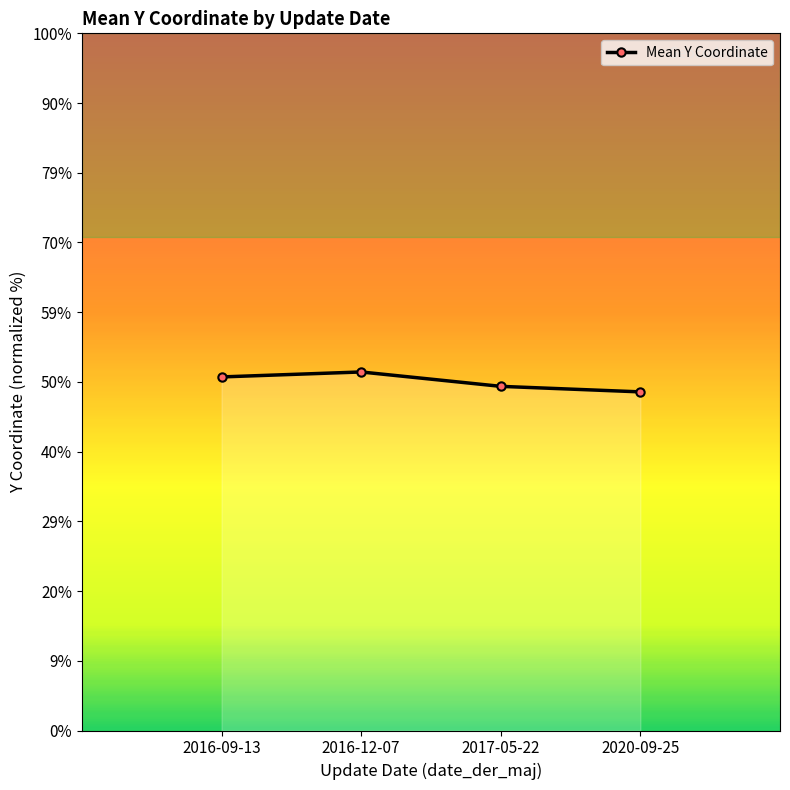

Rank the categories by value from highest to lowest.

2016-12-07, 2016-09-13, 2017-05-22, 2020-09-25